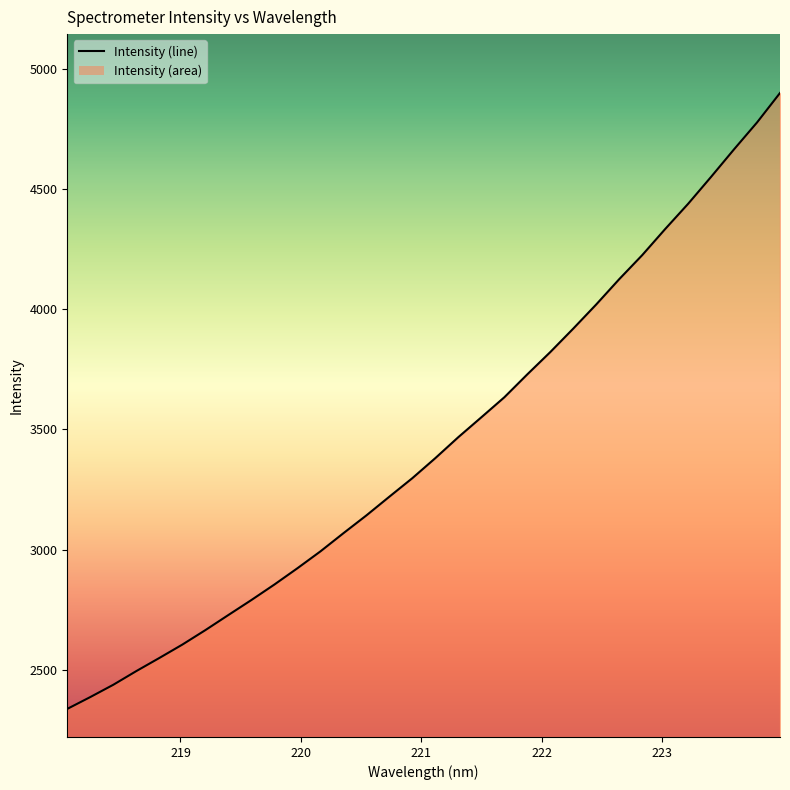

True or false: the data shows 7377.4 at 24.

False